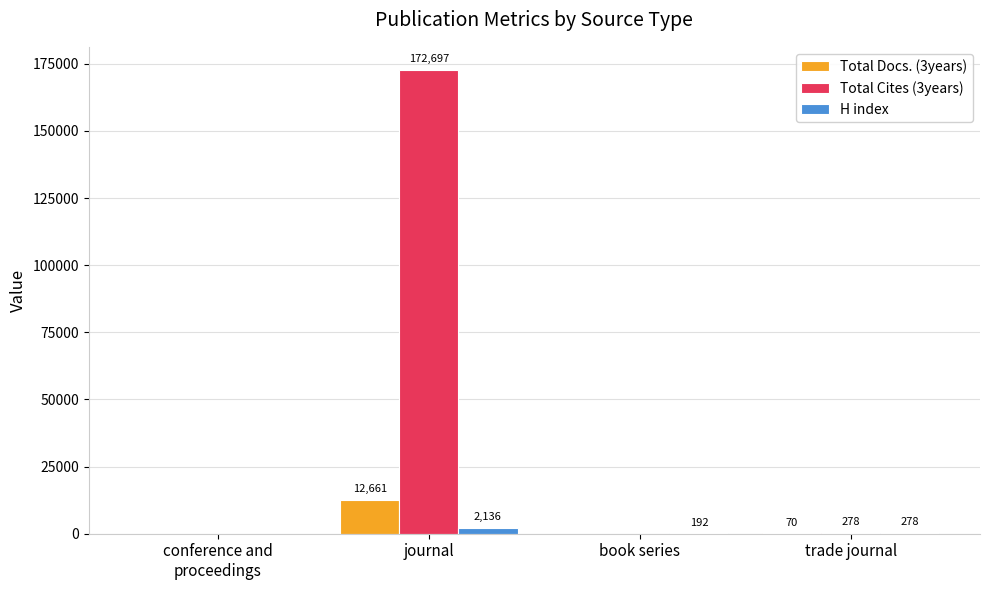

What is the maximum value shown in the chart?

172697